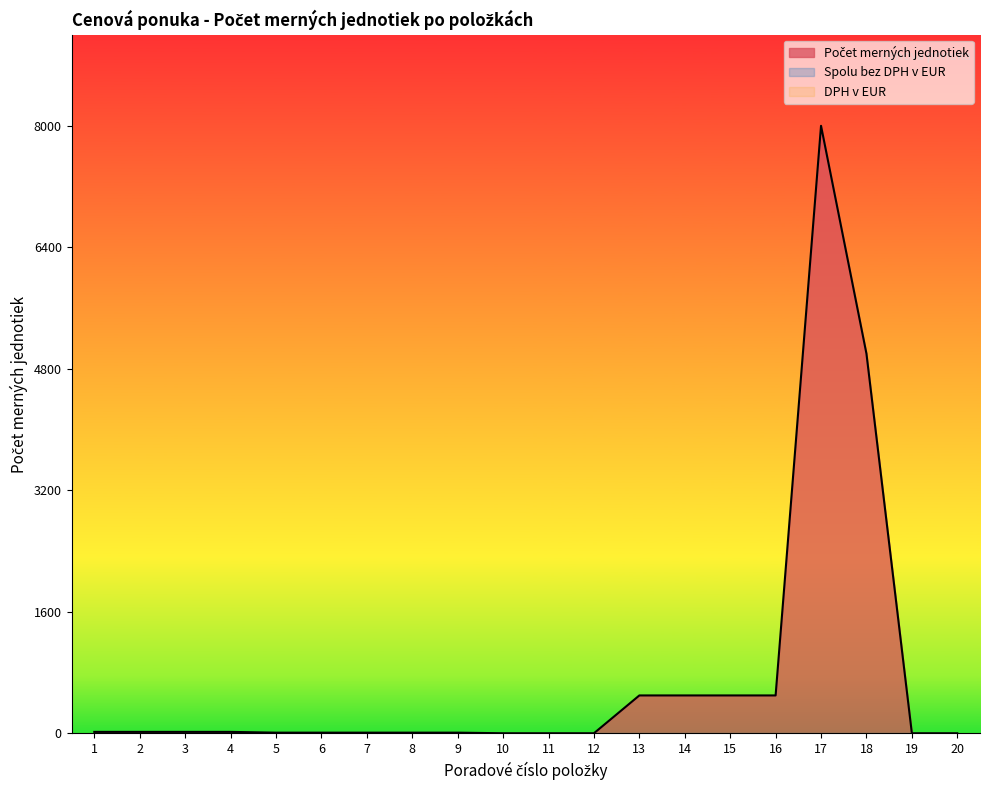

The Spolu bez DPH v EUR series shows 0 at 20. True or false?

True